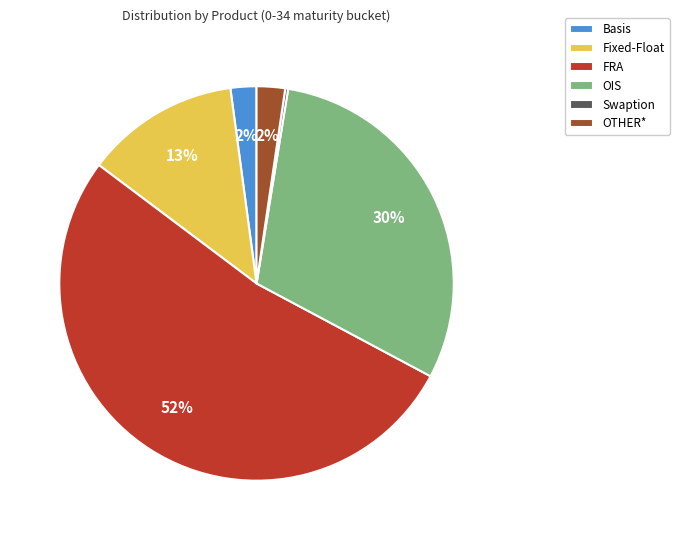

Which has a higher value, Fixed-Float or OIS?

OIS